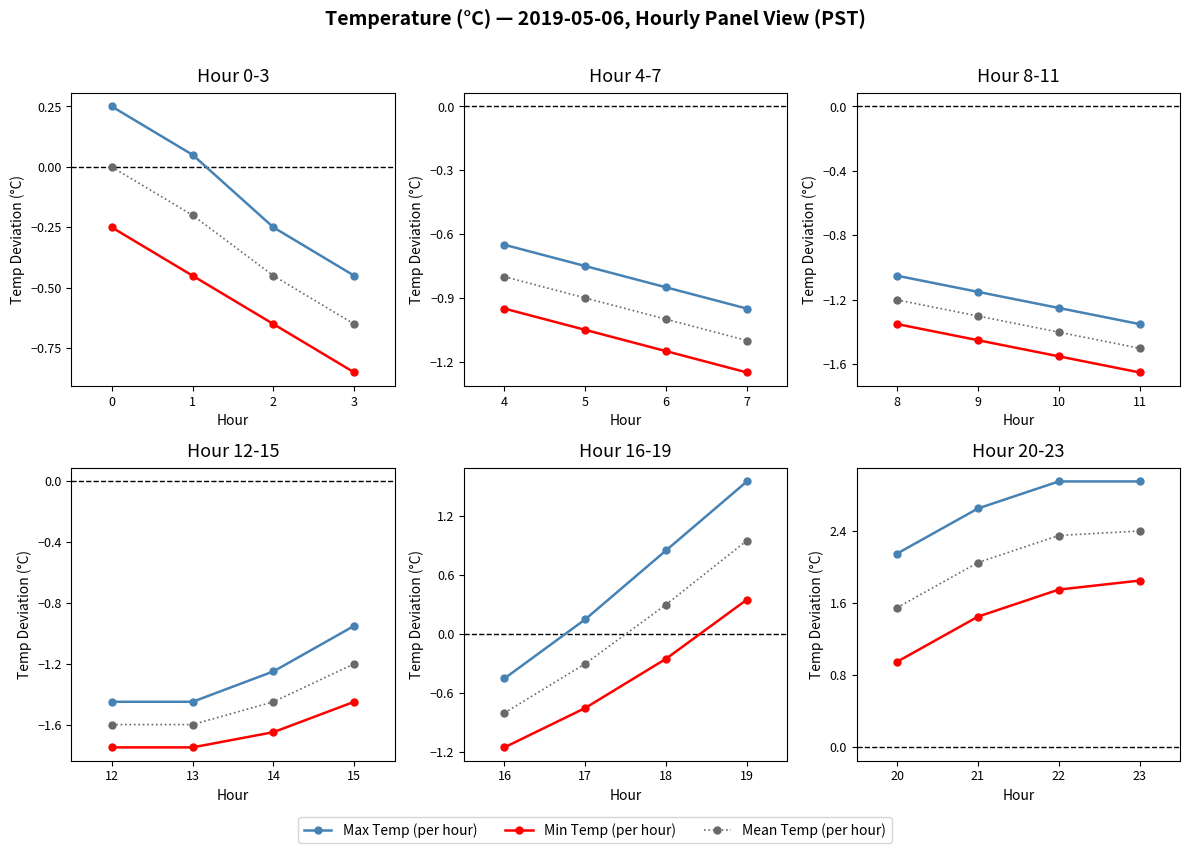

What is the highest value of the Max Temp (per hour) series?

2.9